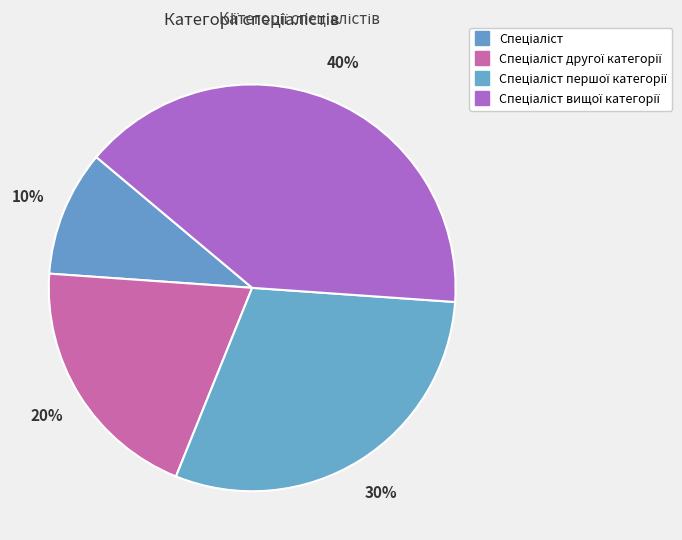

What is the largest slice in the pie chart?

Спеціаліст вищої категорії